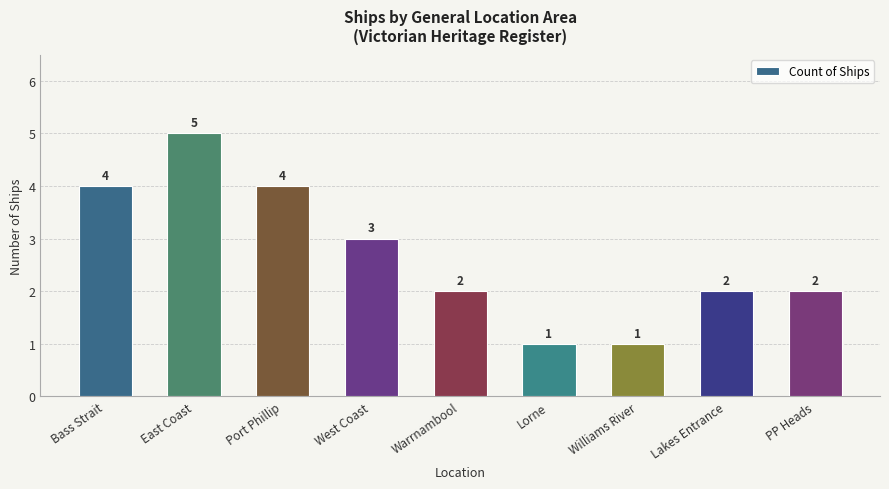

What is the difference between the maximum and minimum values?

4